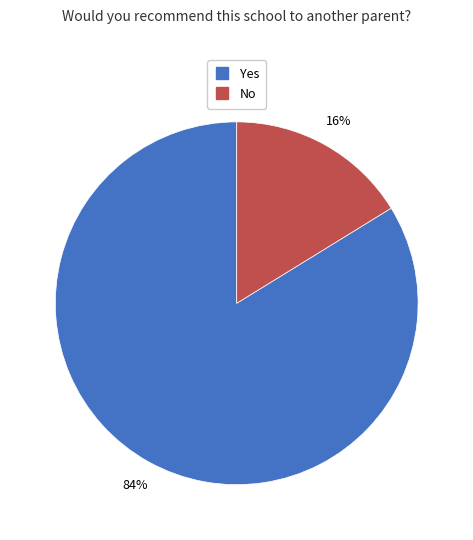

Does Yes represent more than half of the total?

Yes